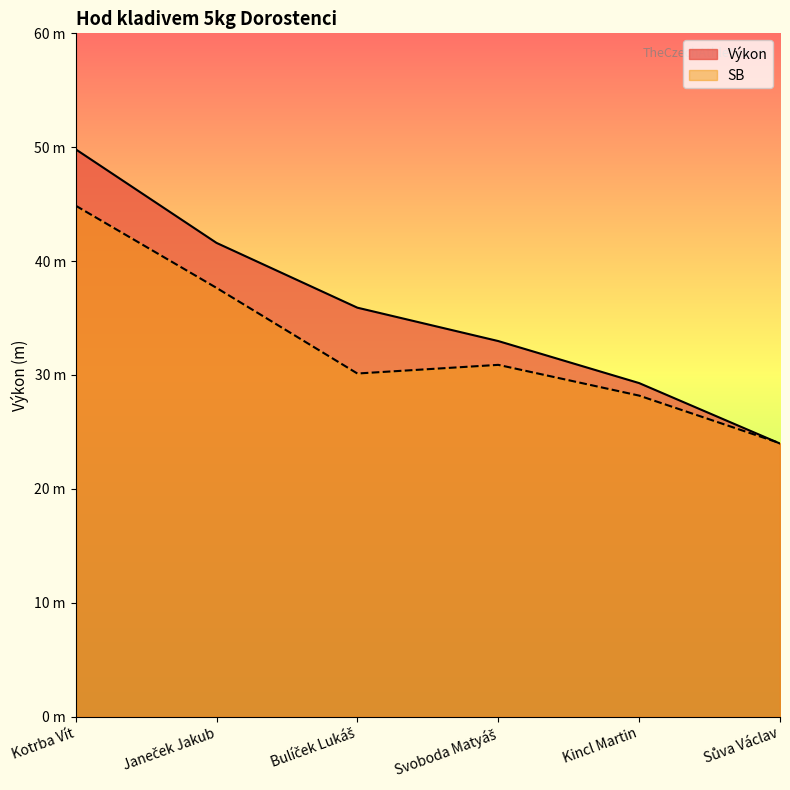

At Svoboda Matyáš, list the series in order from largest to smallest.

Výkon, SB